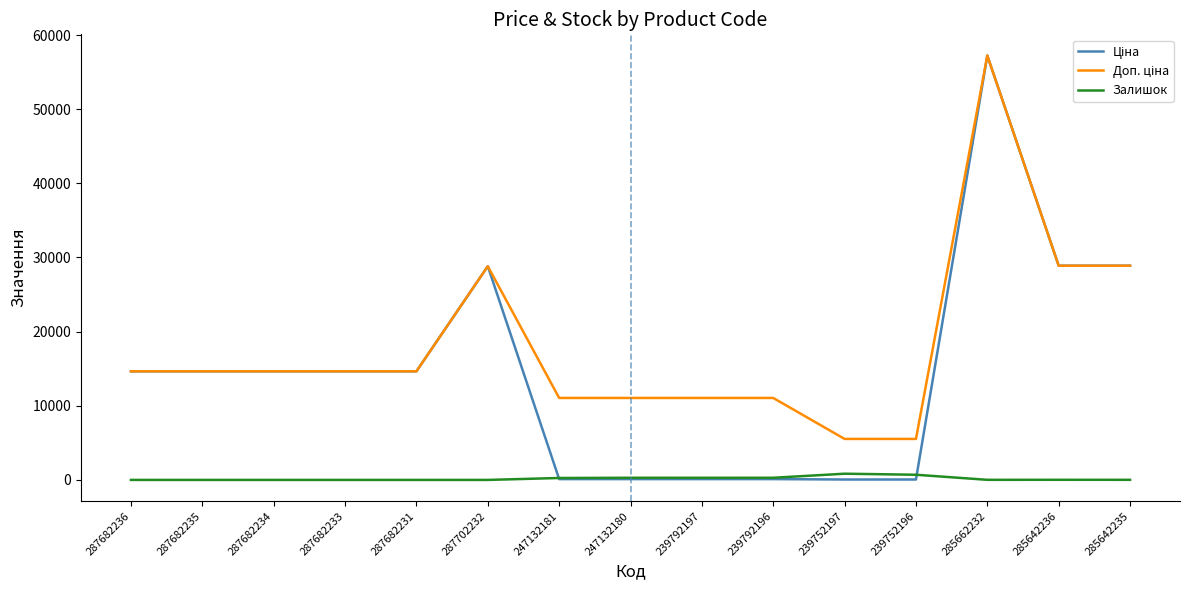

What is the spread (max minus min) of values at 287682235?

14649.6